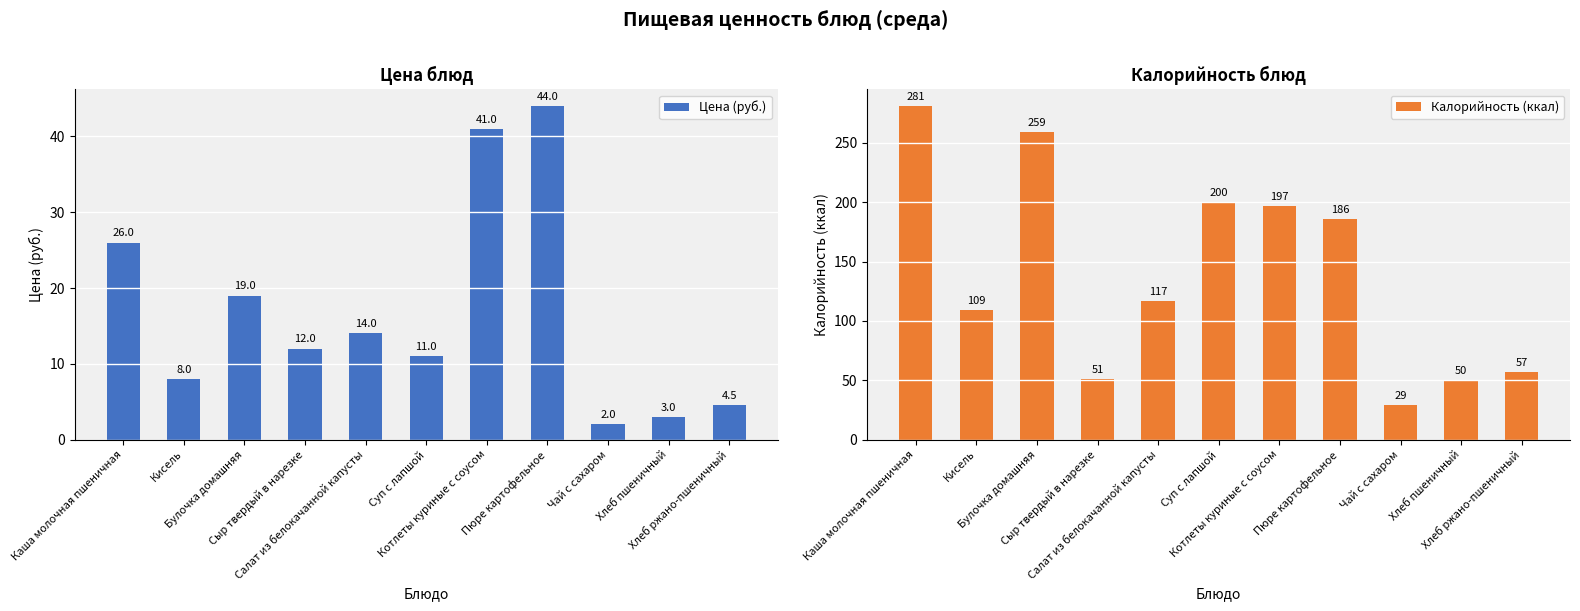

Between Булочка домашняя and Чай с сахаром, which series saw the biggest shift?

Калорийность (ккал)